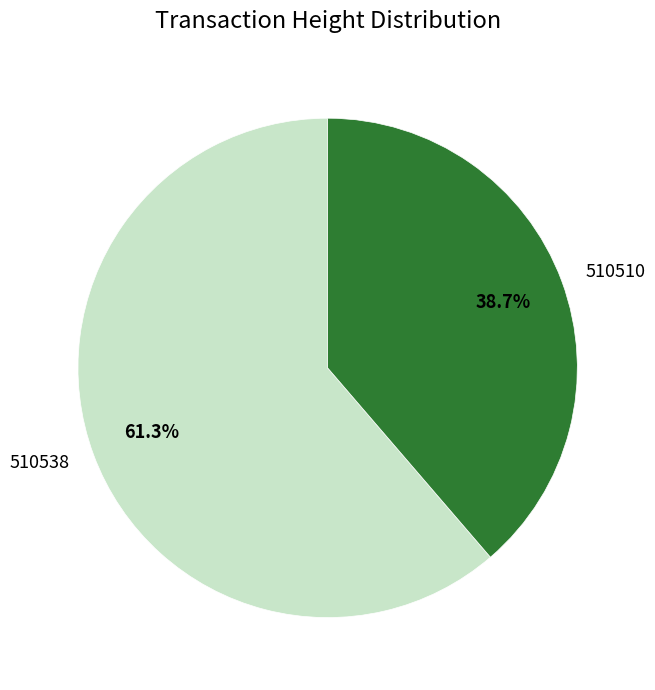

Which slice represents more than half of the pie?

510538